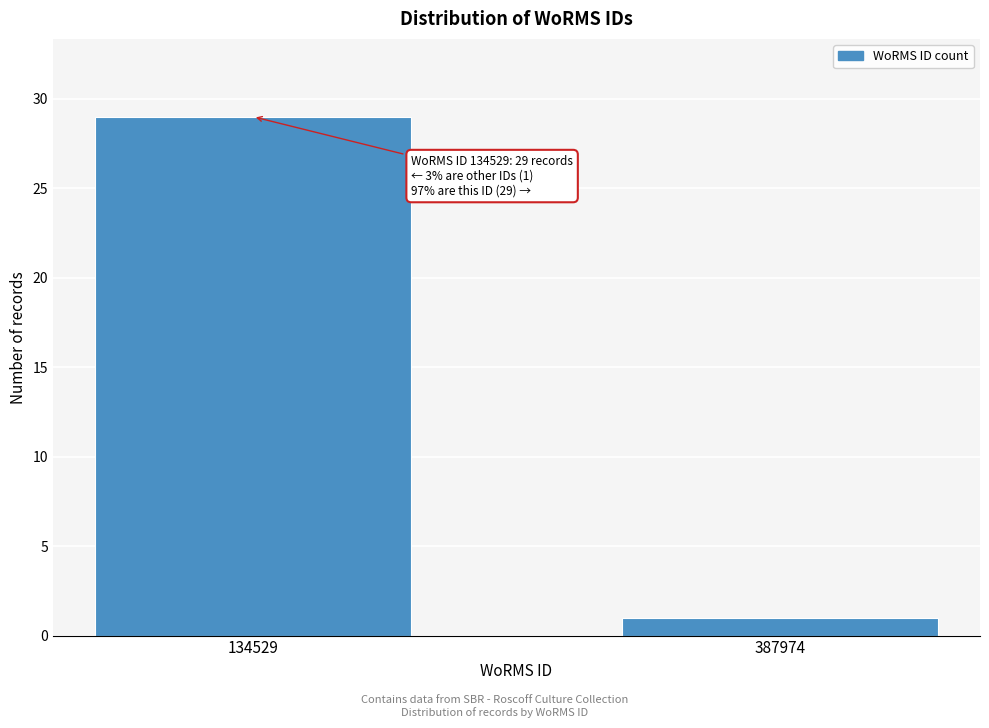

Reading right to left, transcribe all the data shown in this chart.

1	29